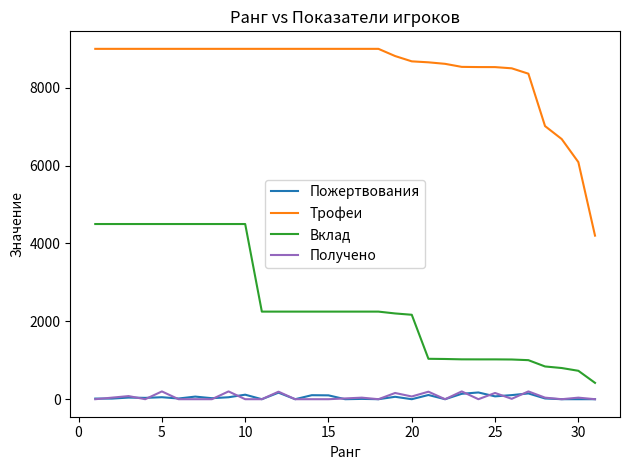

Which series has the widest spread of values?

Трофеи